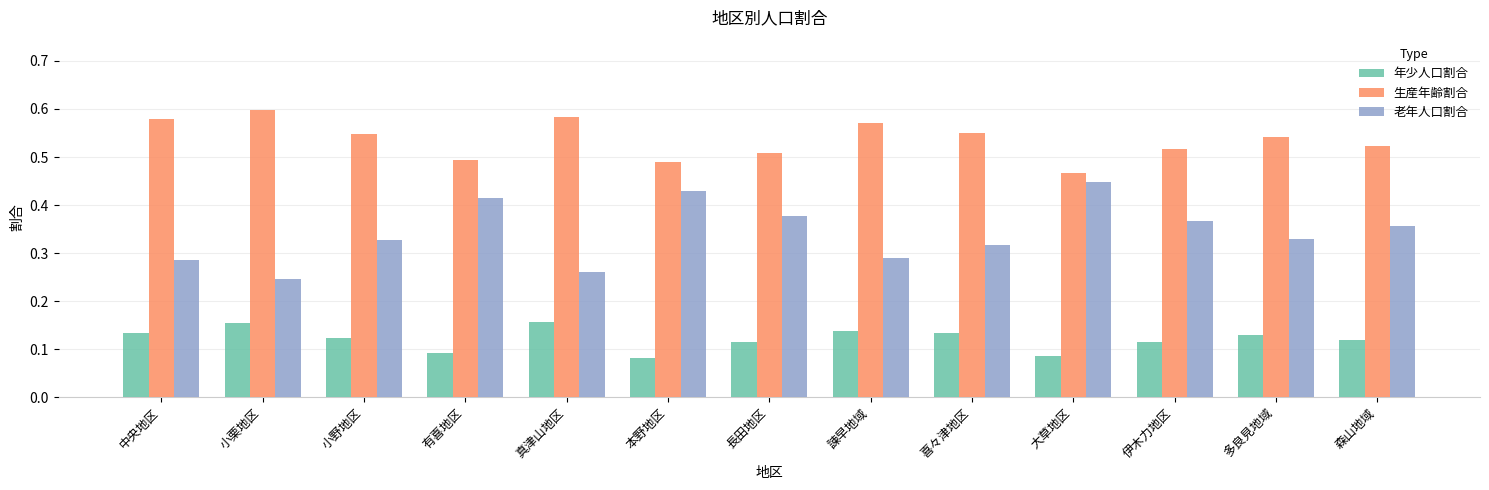

Rank the series by their average value, from highest to lowest.

生産年齢割合, 老年人口割合, 年少人口割合